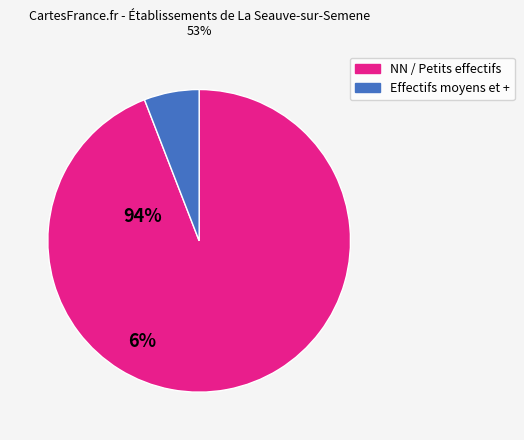

Rank the categories by value from highest to lowest.

NN / Petits effectifs, Effectifs moyens et +